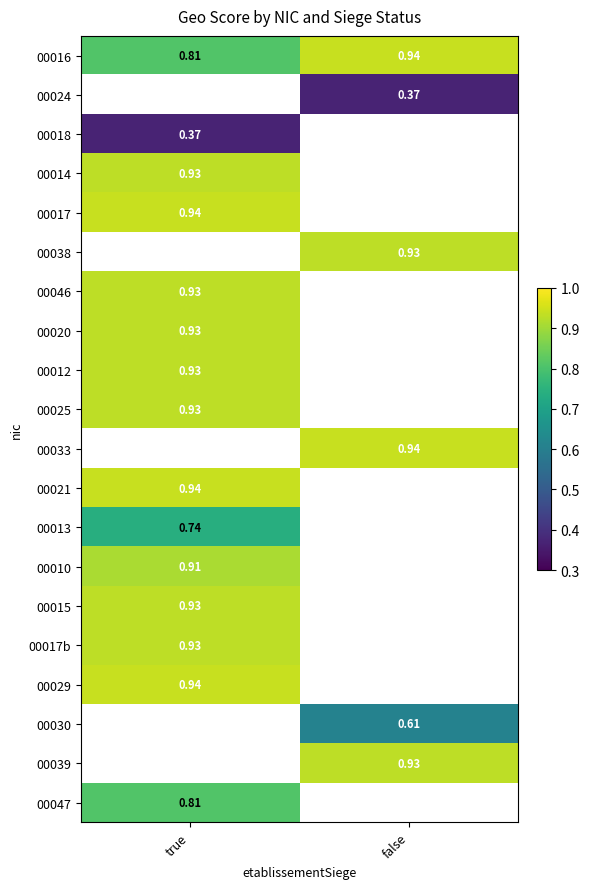

The value of 00039 at false is 0.9. True or false?

True